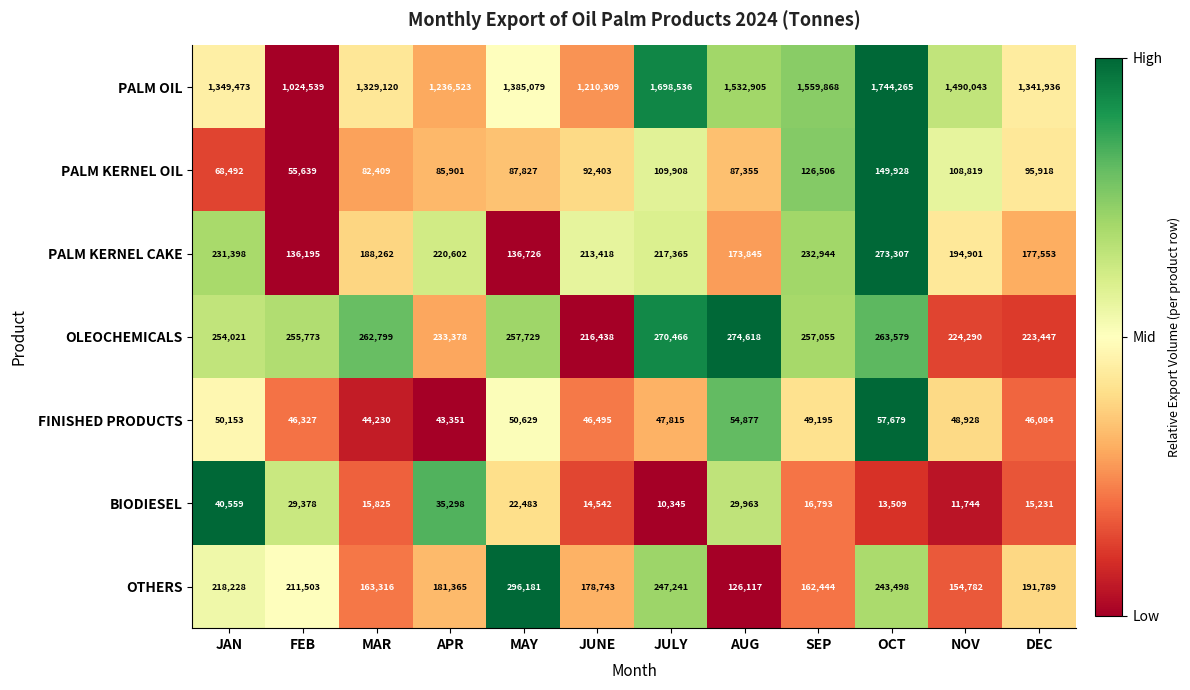

What is the sum of the OLEOCHEMICALS values at AUG and FEB?

530391